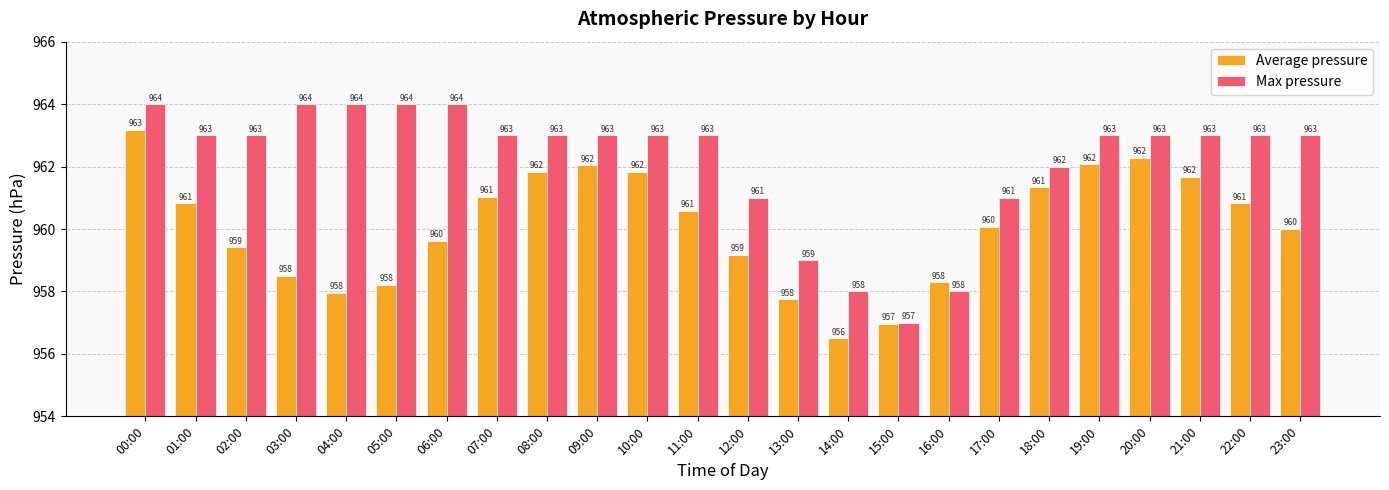

Where does the Average pressure series first go above 960?

00:00